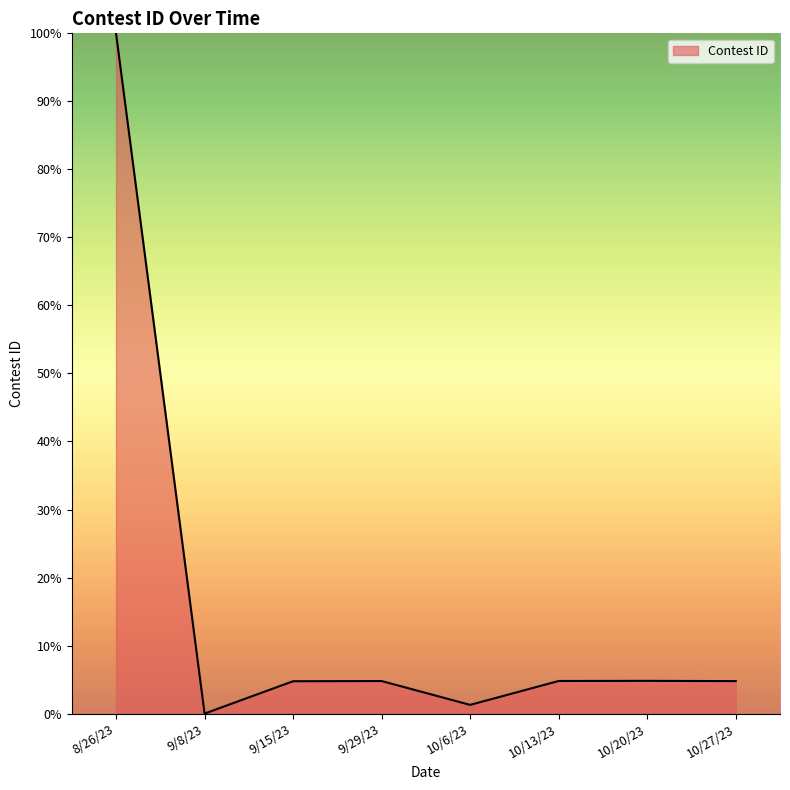

The chart shows a value of 4.8 at 10/27/23. True or false?

True